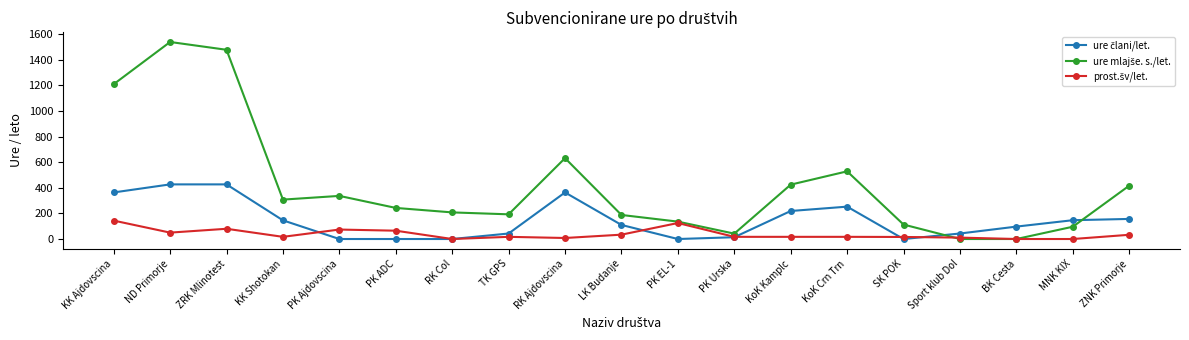

What is the difference between the highest and lowest values at PK ADC?

243